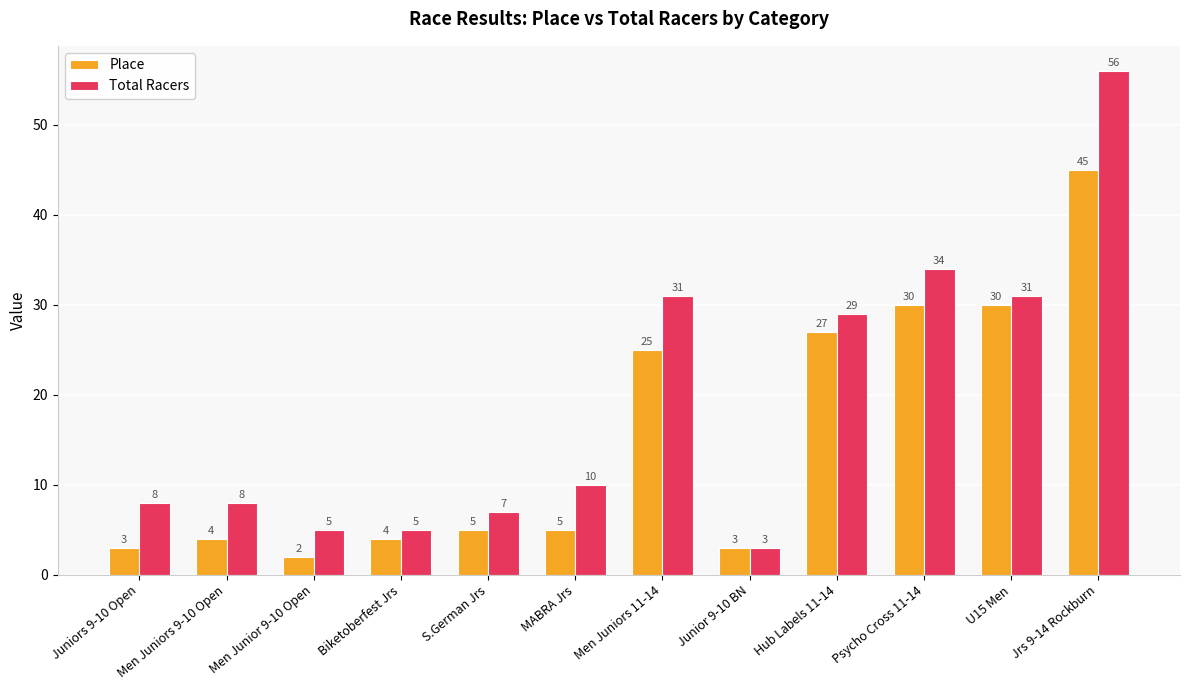

Which series has the largest total across all categories?

Total Racers